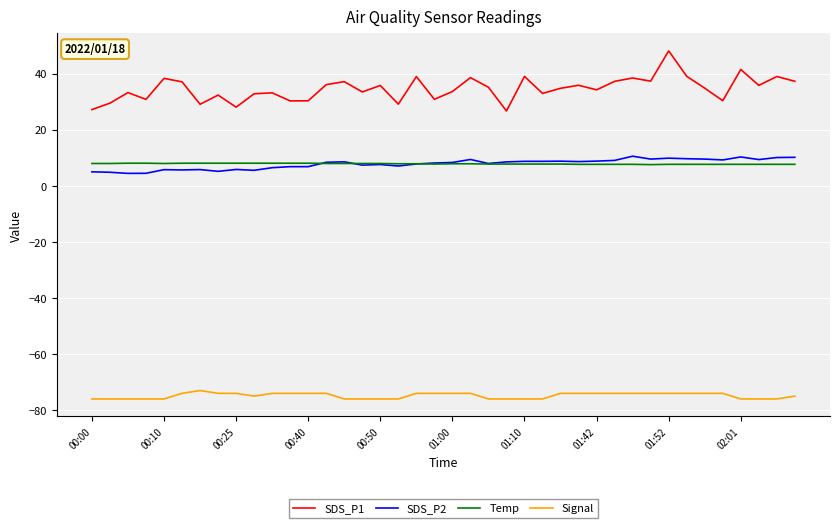

What is the difference between the maximum and minimum values in the Temp series?

0.5